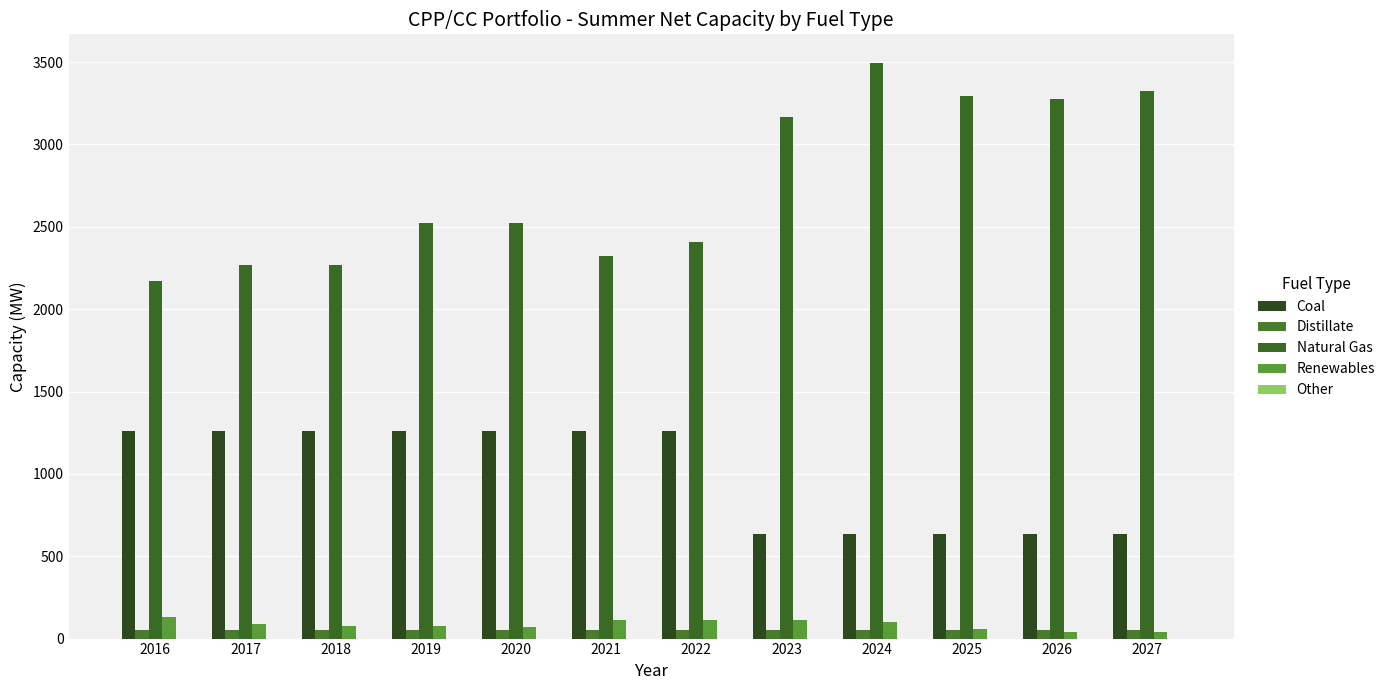

The value of Renewables at 2017 is 89.2. True or false?

True